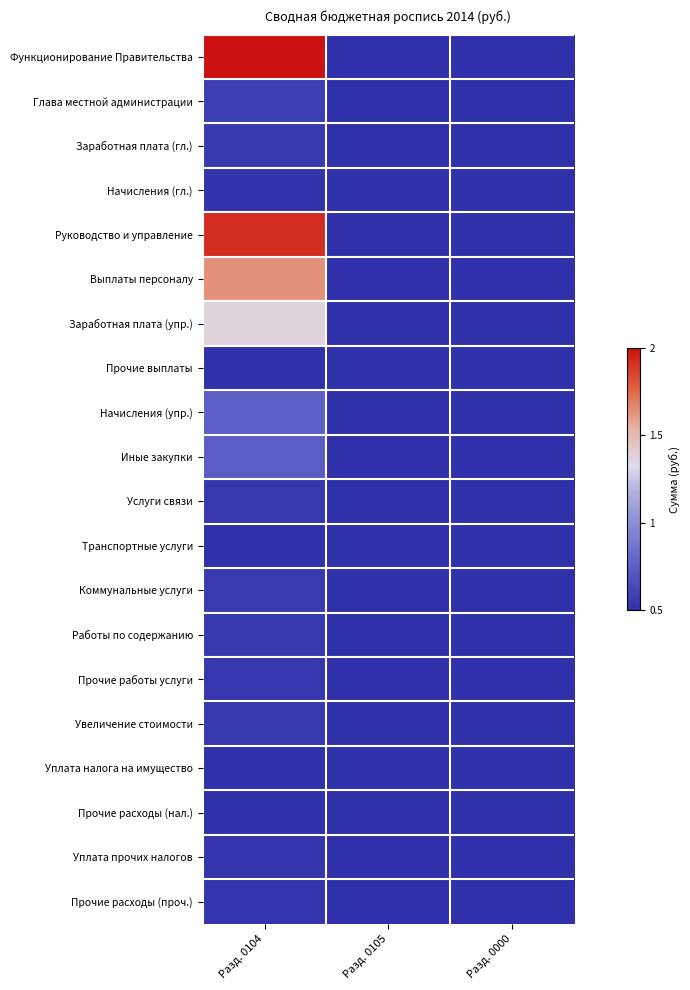

How many data points does each series have?

3